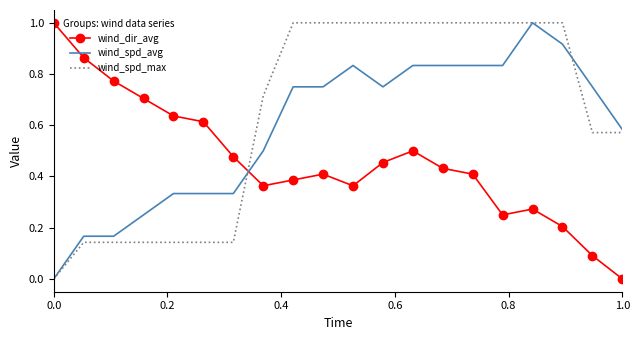

Which series has the largest total across all categories?

wind_spd_max